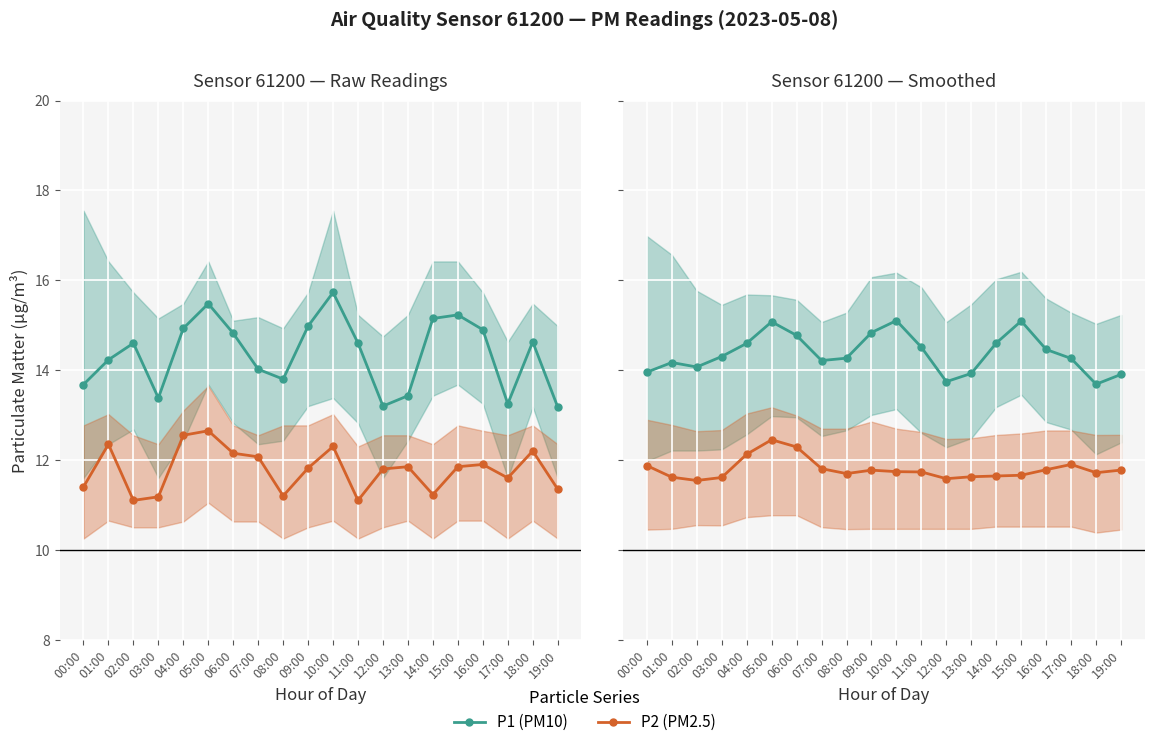

Reading left to right, extract all data points from this chart.

P1 (PM10): 00:00=14.0	01:00=14.2	02:00=14.1	03:00=14.3	04:00=14.6	05:00=15.1	06:00=14.8	07:00=14.2	08:00=14.3	09:00=14.8	10:00=15.1	11:00=14.5	12:00=13.7	13:00=13.9	14:00=14.6	15:00=15.1	16:00=14.5	17:00=14.3	18:00=13.7	19:00=13.9
P2 (PM2.5): 00:00=11.9	01:00=11.6	02:00=11.5	03:00=11.6	04:00=12.1	05:00=12.5	06:00=12.3	07:00=11.8	08:00=11.7	09:00=11.8	10:00=11.7	11:00=11.7	12:00=11.6	13:00=11.6	14:00=11.6	15:00=11.7	16:00=11.8	17:00=11.9	18:00=11.7	19:00=11.8